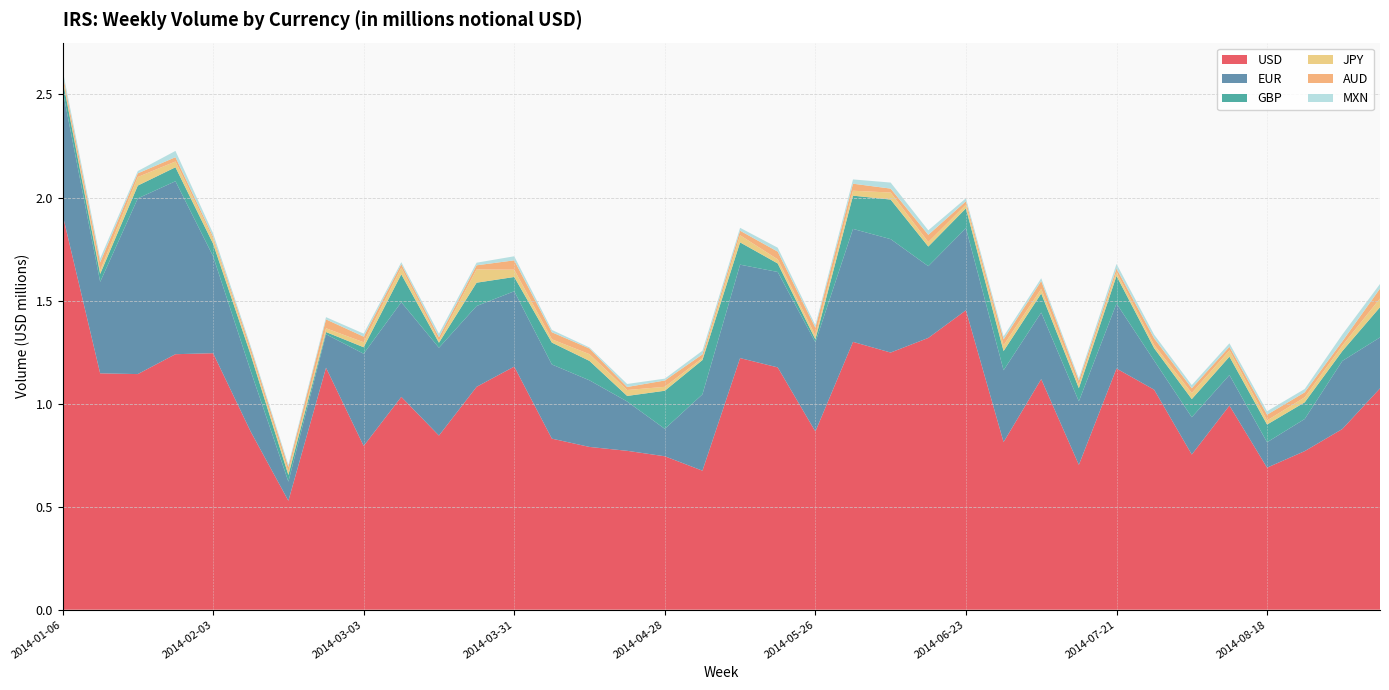

Reading right to left, extract all data points from this chart.

USD: 1073929.7	876879.8	769468.8	689249.5	990493.2	753026.8	1067580.1	1170219.5	702886.7	1119068.5	813454.4	1452857.8	1318717.7	1247801.8	1299544.9	864648.3	1175702.0	1220869.7	674557.0	744423.7	770936.0	789725.4	830047.6	1179677.7	1081516.1	844966.1	1032758.2	794807.3	1174201.3	528561.7	863762.0	1244513.8	1239748.5	1143263.5	1146800.9	1918030.9
EUR: 247155.0	330289.4	155877.3	123233.8	148017.2	180825.4	141095.8	315270.0	308059.9	322665.2	348378.6	398437.6	348168.1	550247.8	548136.4	432736.1	463030.0	453313.3	370382.5	133054.4	239251.6	323156.0	359821.0	365452.2	391988.1	425972.7	459252.7	447256.4	162166.8	92872.5	294248.9	470678.3	839258.3	852493.8	443996.7	604655.6
GBP: 146590.5	47998.3	80903.4	85918.3	89431.9	88127.6	60148.8	134004.0	63901.8	92624.5	93126.0	96222.2	95262.6	191982.1	161389.0	14794.3	41245.2	108110.7	166459.1	184900.9	27056.8	94156.1	106152.9	69289.9	113200.7	24394.7	135309.6	31378.5	10918.4	32224.9	78105.1	60685.3	67797.8	62208.6	38611.5	50949.1
JPY: 42467.6	26550.8	24434.8	19996.5	30625.5	29401.1	15771.1	17571.7	16305.9	22692.7	28297.5	18133.0	21742.6	34095.4	23817.0	17509.4	20008.6	34549.1	9457.8	19067.2	28651.2	32750.2	16074.5	35364.1	64578.3	9574.2	32521.5	24243.8	18283.0	16703.0	13051.7	23345.9	27994.7	41596.3	16227.1	6917.1
AUD: 48017.8	20470.6	24070.8	27810.9	17070.2	23159.1	32224.3	18397.1	19933.8	37960.5	28343.0	16153.5	35163.6	19143.1	34187.7	38835.4	37463.0	22139.2	18090.0	30734.3	14782.5	27434.1	34123.9	45423.1	19799.6	17118.0	16229.0	27283.0	43128.5	21915.1	19411.4	10376.3	20885.0	17774.5	39966.6	20407.9
MXN: 22316.9	33168.6	16203.0	16701.3	17001.6	15283.9	17764.6	22242.9	11089.5	13399.8	14825.5	14509.4	21901.5	29298.3	20742.2	12337.5	19103.3	14060.7	17764.0	8980.0	14675.3	5150.8	11300.4	19679.0	12631.7	17042.0	10177.8	14584.4	10836.1	10451.5	10319.1	16907.7	30555.3	11199.0	18986.1	19630.4